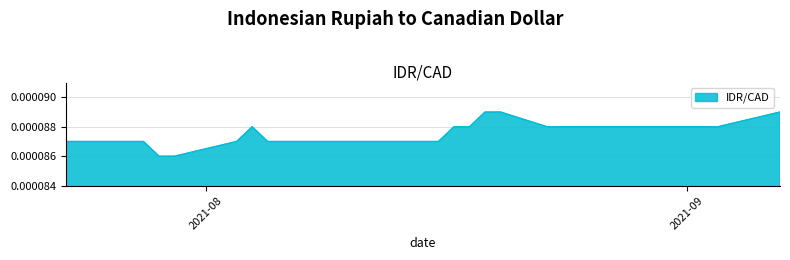

Count the values in the range 0 to 1.

31